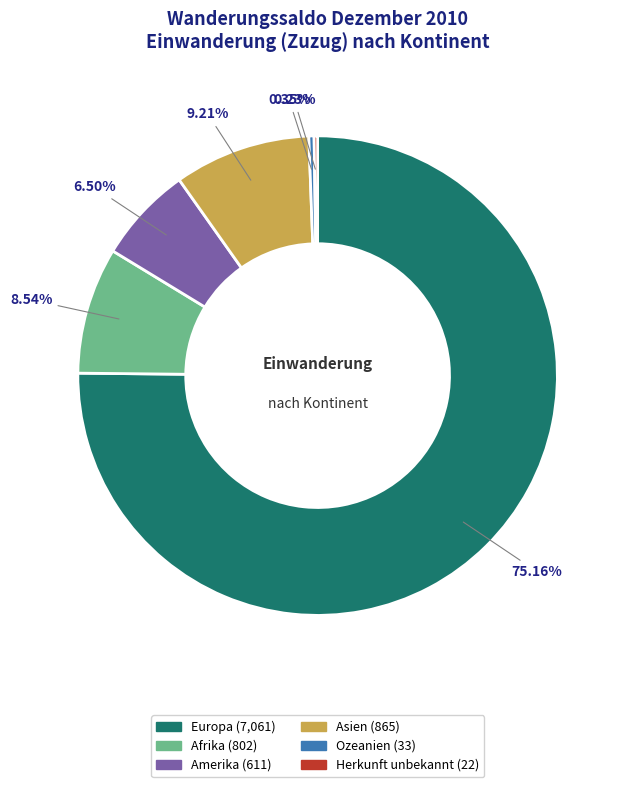

Approximately how many times larger is the value at Afrika compared to Amerika?

1.3